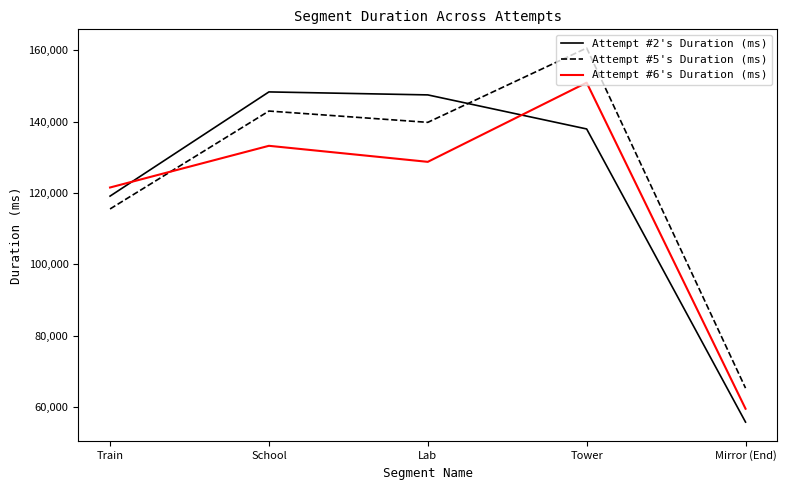

How many categories are shown in the chart?

5